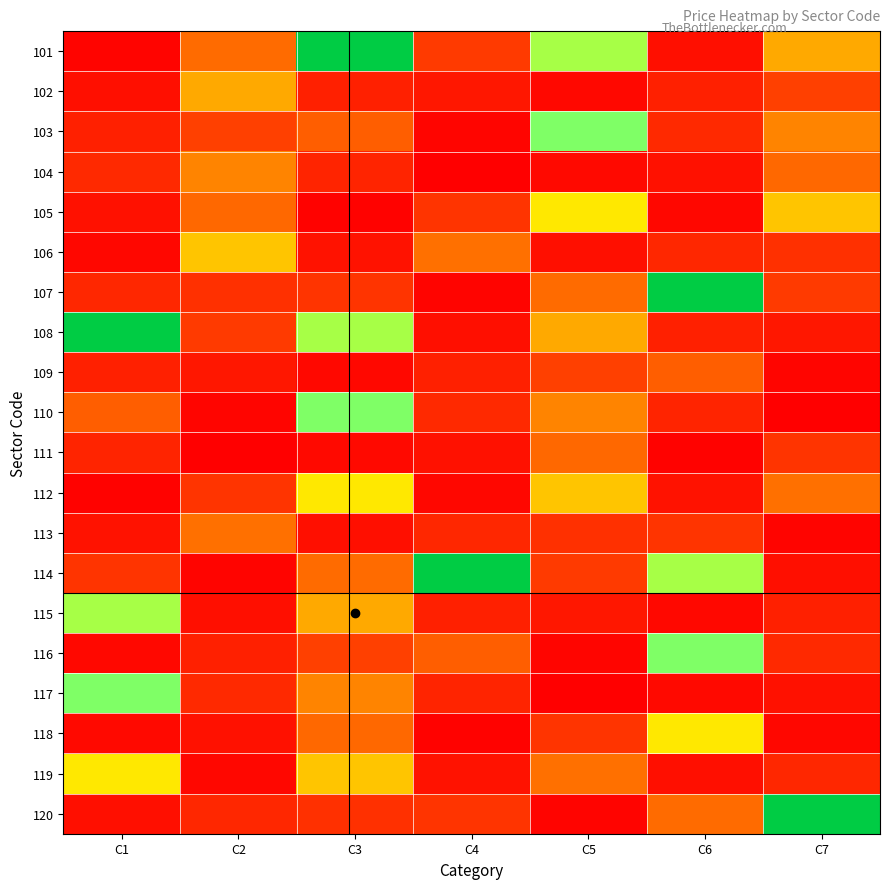

Rank the series at C7 from highest to lowest value.

120, 105, 101, 103, 112, 104, 102, 107, 111, 106, 116, 119, 115, 108, 117, 114, 118, 109, 113, 110